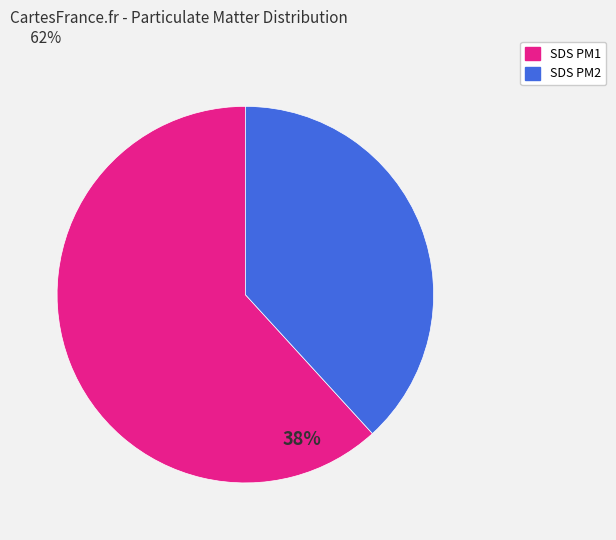

Is there any slice that represents more than half of the pie?

Yes